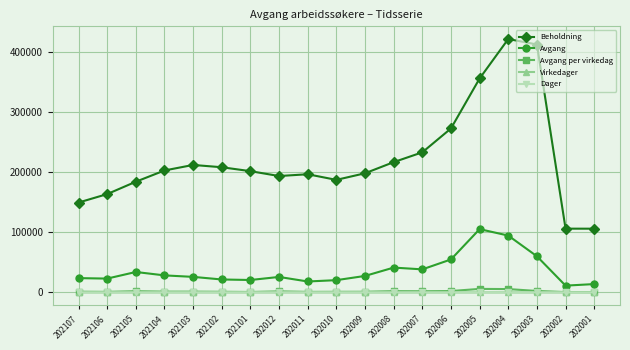

Which series changed the most between 202009 and 202001?

Beholdning